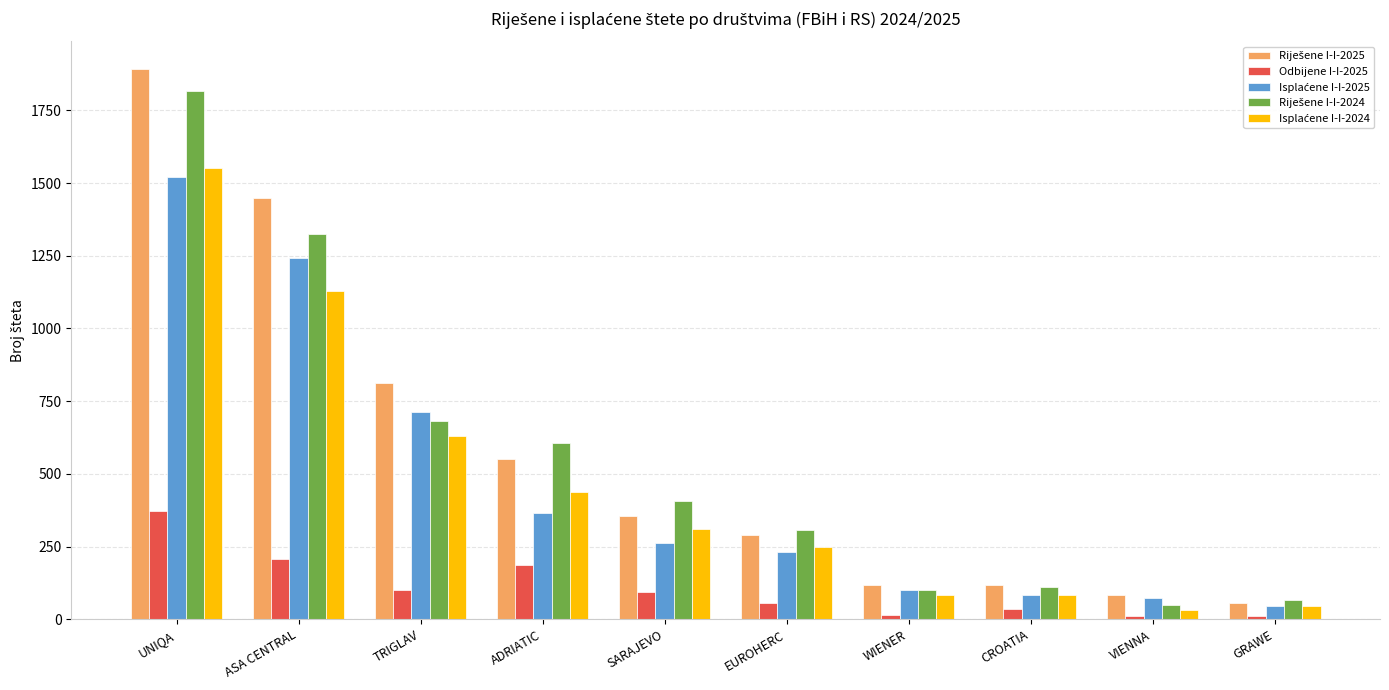

What is the total value across all series at VIENNA?

247